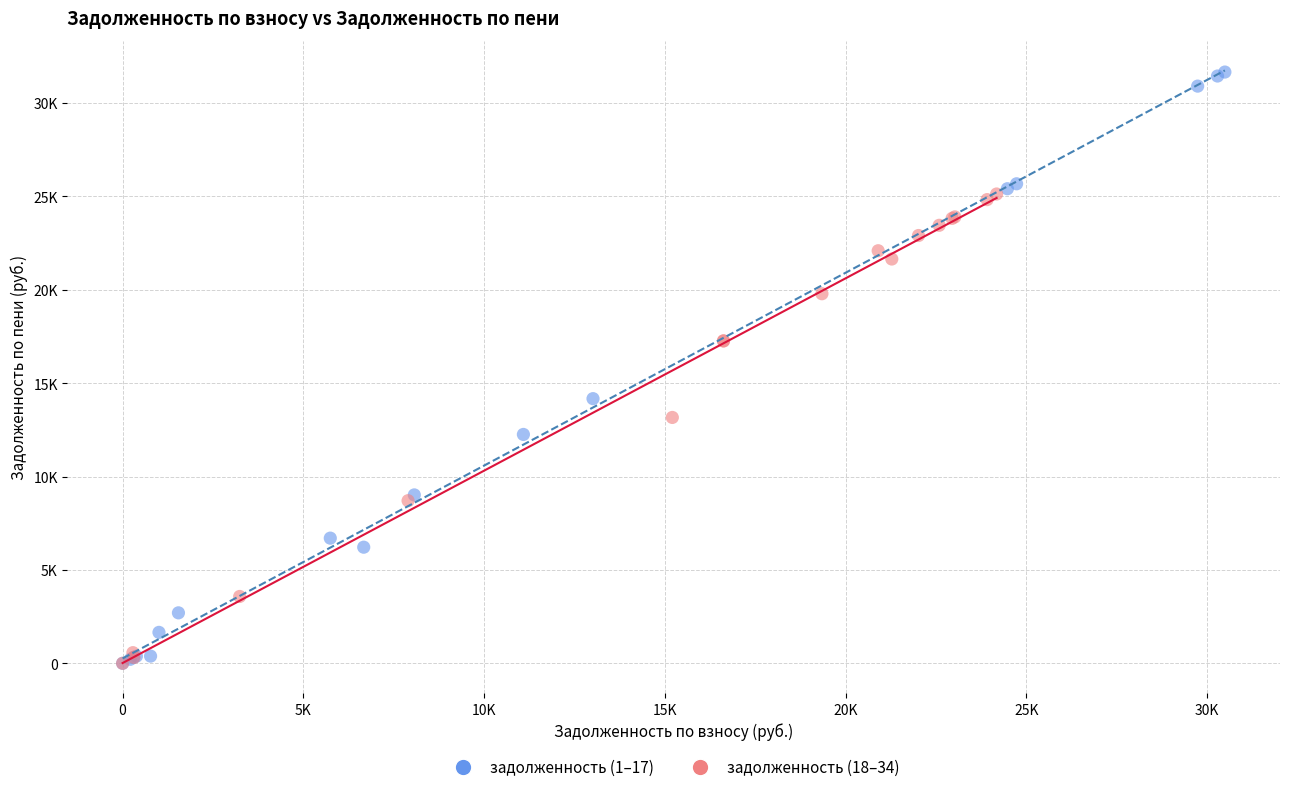

What are all the series names shown in the legend?

задолженность (1–17), задолженность (18–34)